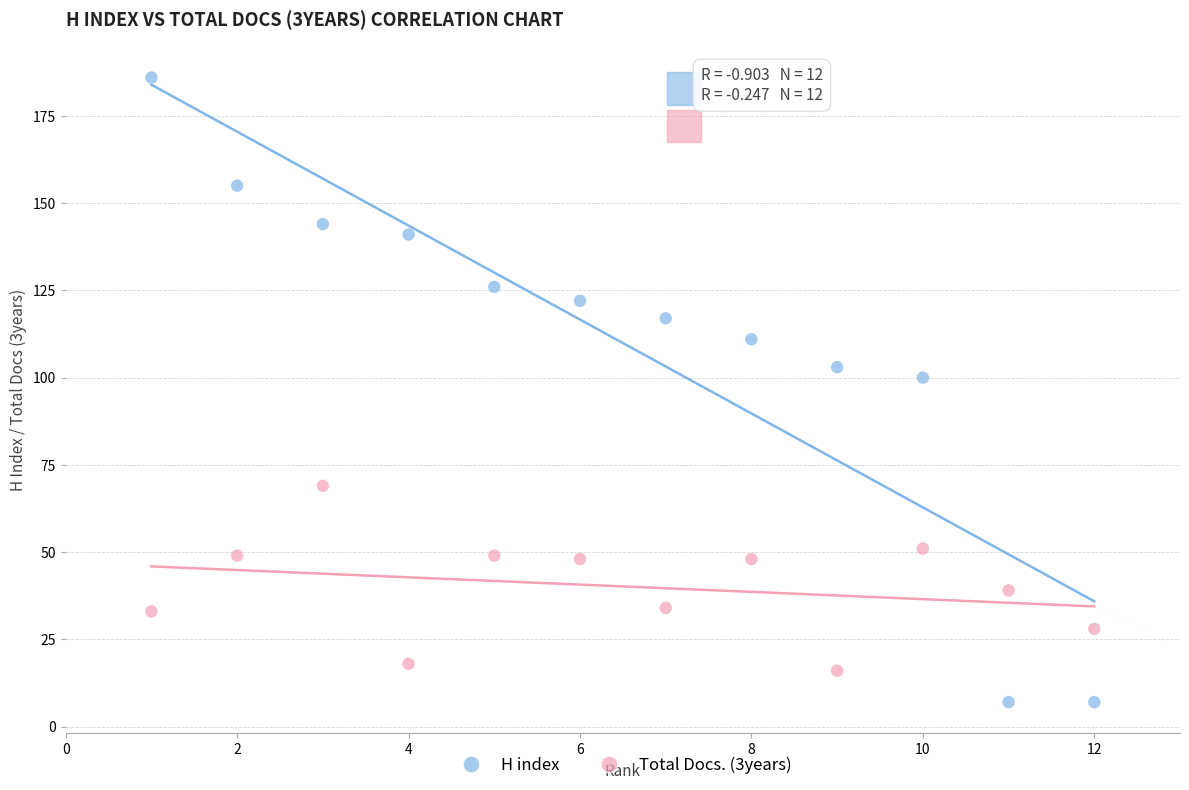

Which series reaches the minimum Y coordinate?

H index